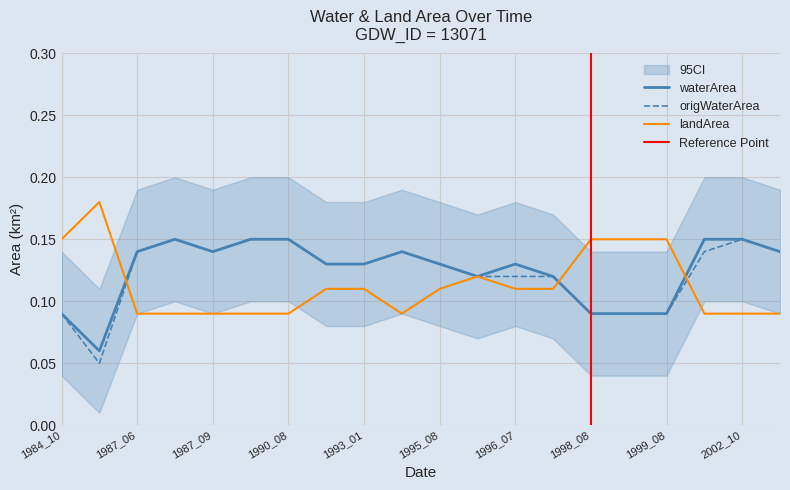

What is the spread (max minus min) of values at 1998_08?

0.1